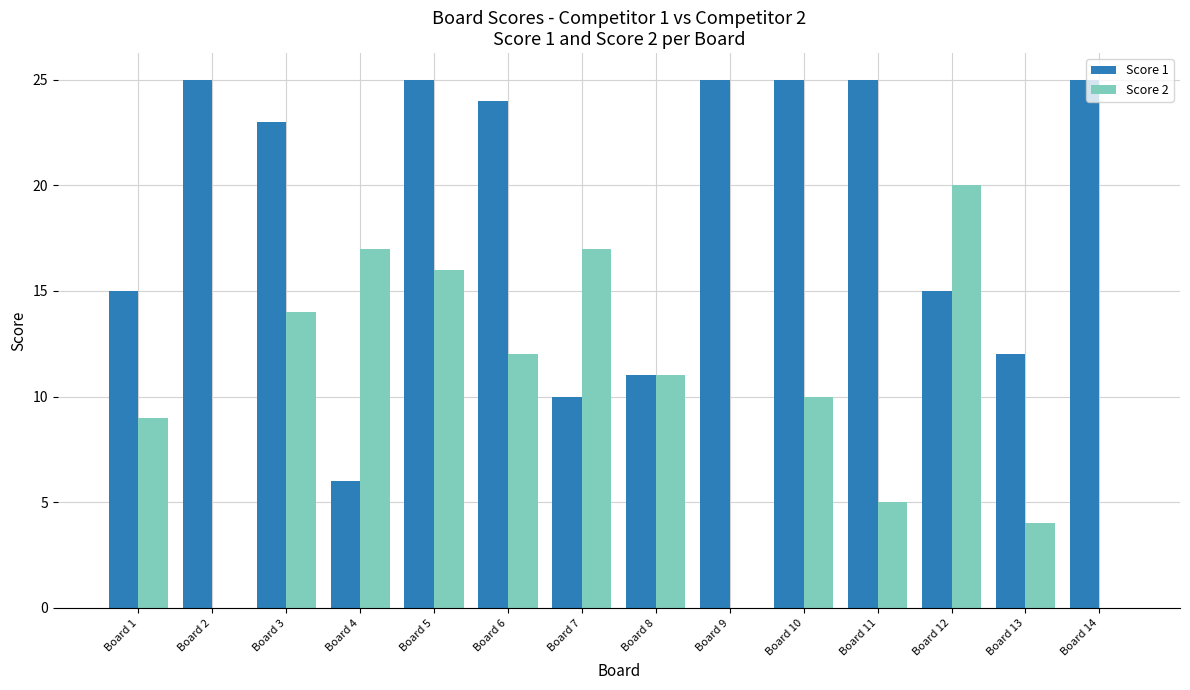

The value of Score 2 at Board 11 is 2. True or false?

False